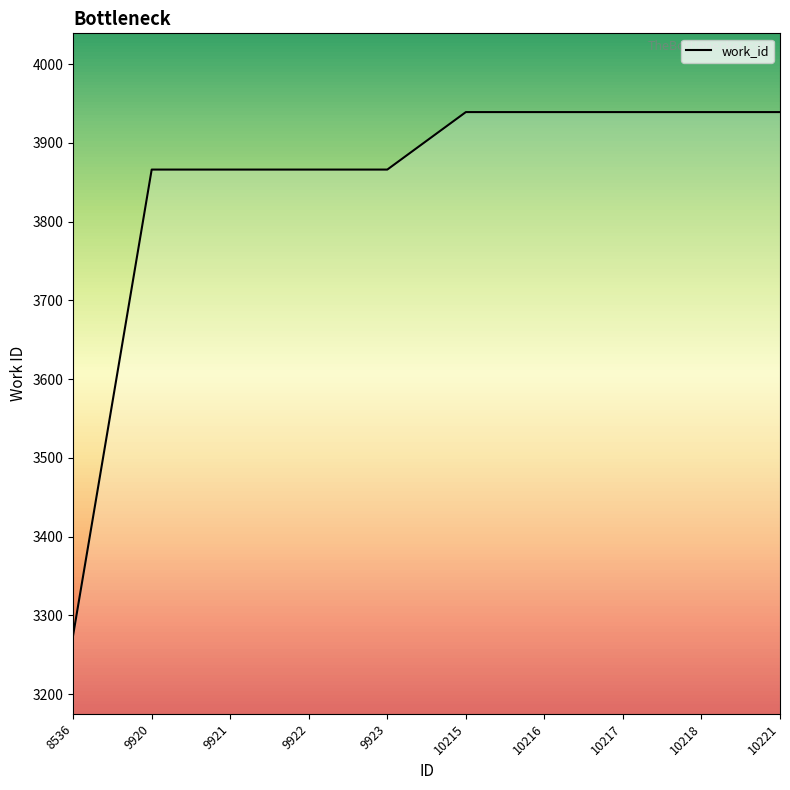

The value at 10217 is 1509. True or false?

False